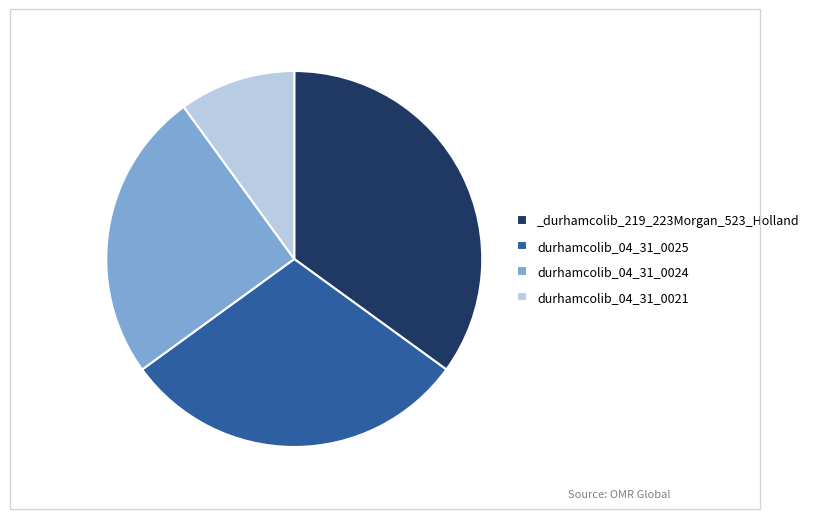

Which category has the smallest portion of the pie?

durhamcolib_04_31_0021